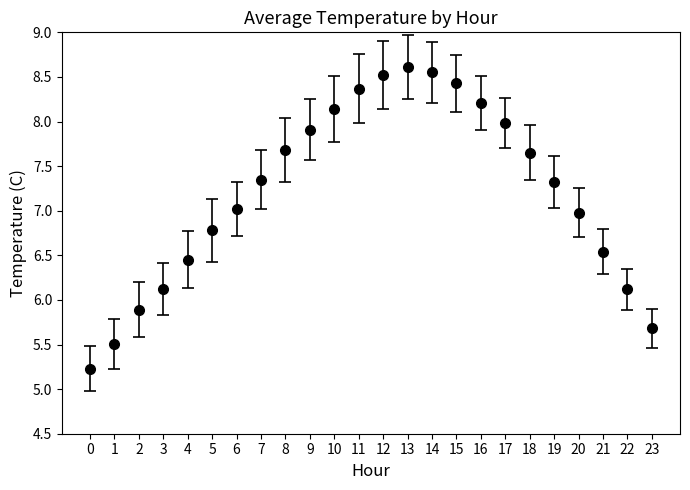

What is the change in value from 7 to 12?

+1.2